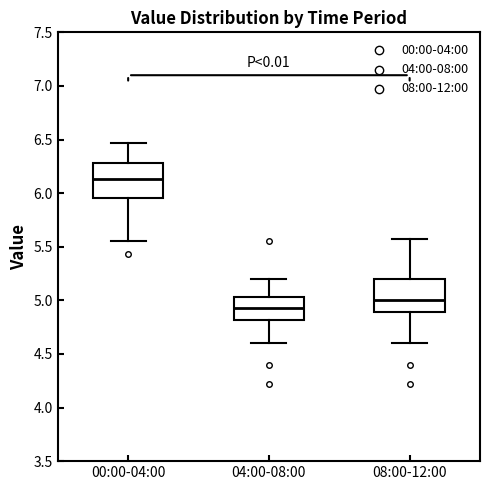

Which box's median line is the highest?

00:00-04:00